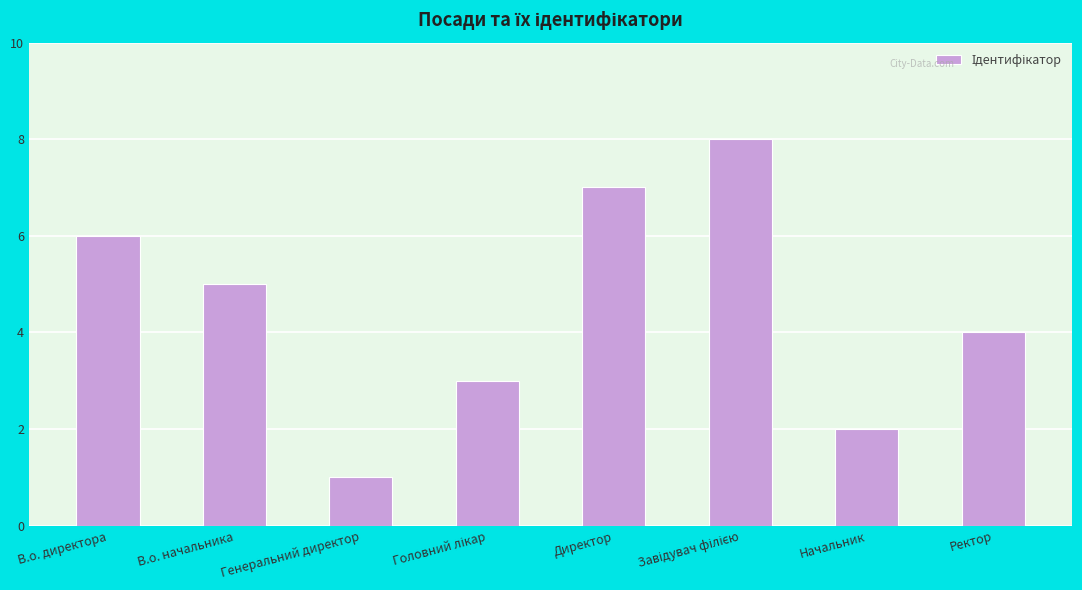

What is the label of the 2nd bar from the left?

В.о. начальника